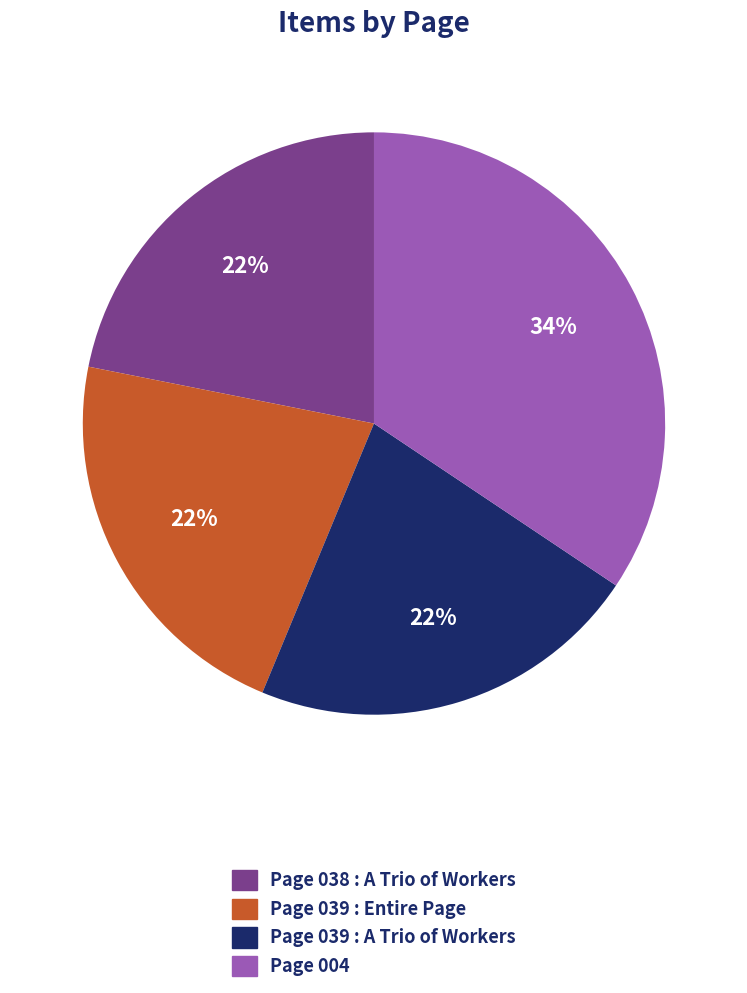

How many slices are in this pie chart?

4